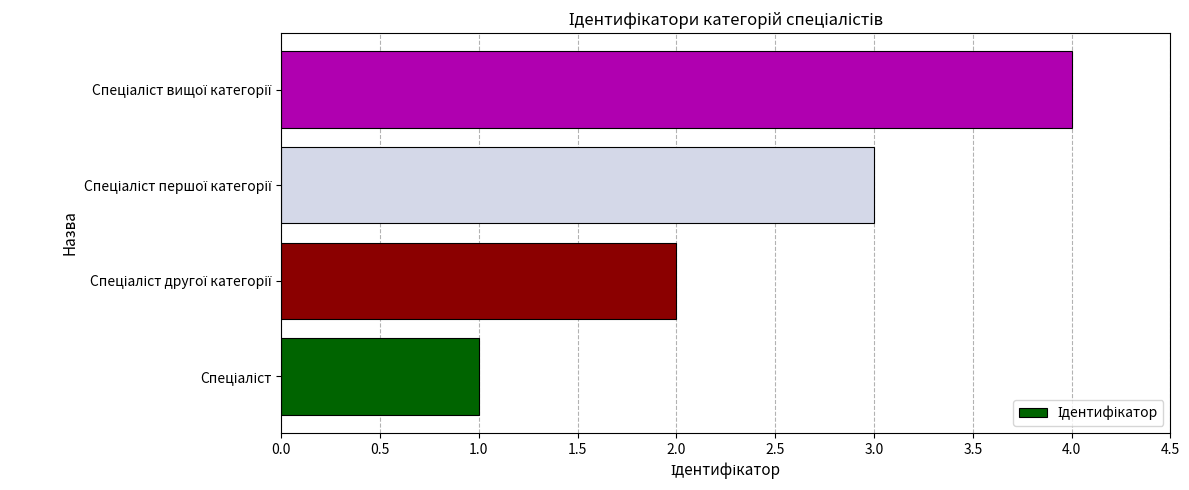

What is the difference between the maximum and minimum values?

3